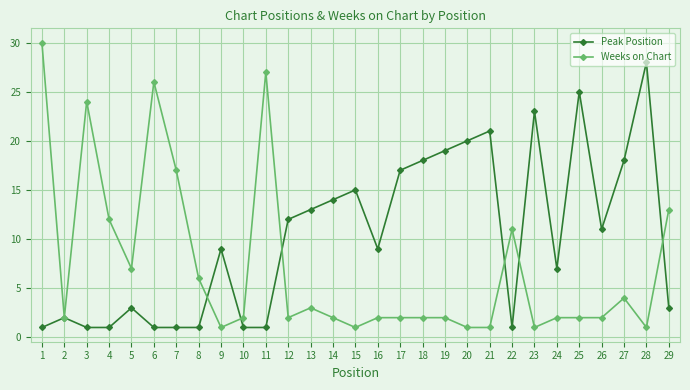

Is it true that Weeks on Chart equals 0 at 17?

False